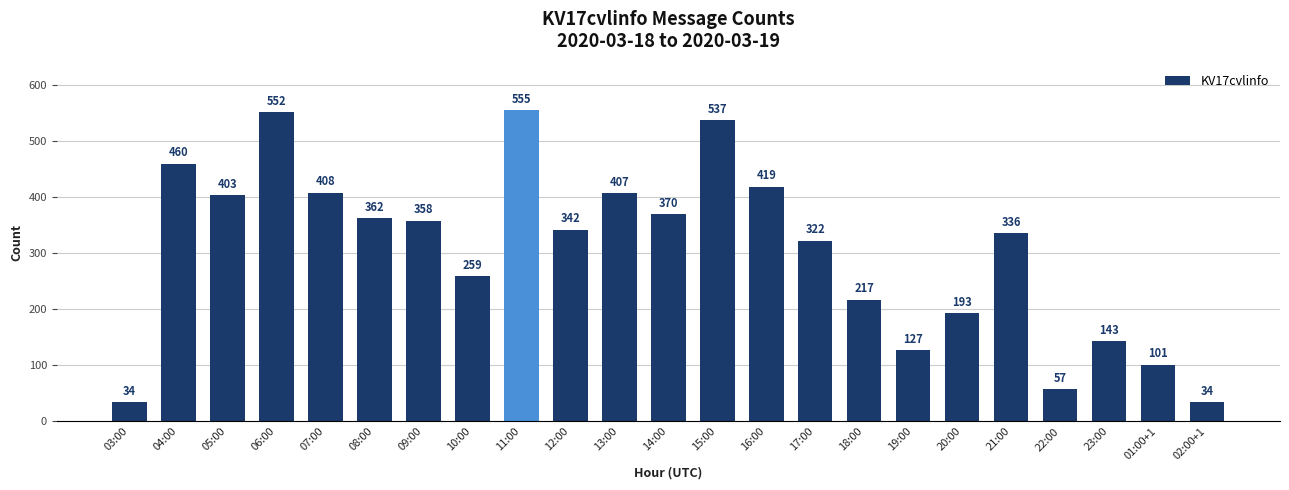

What is the value of the 6th bar from the left?

362